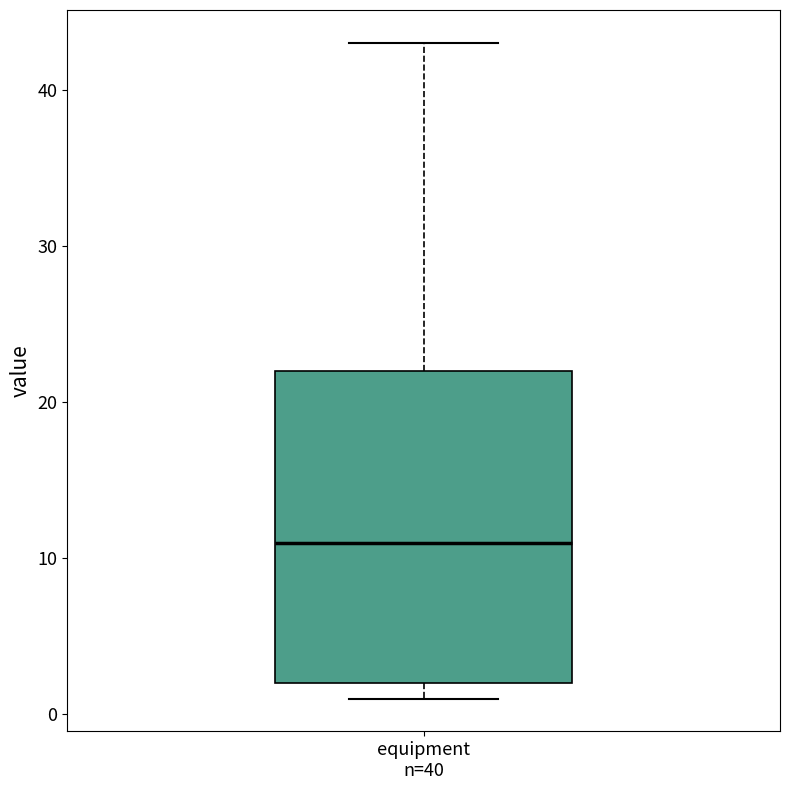

Transcribe this box plot: give where the median line is, the range the box spans, and where the two whiskers end, as read against the y-axis. The values are not printed on the chart, so give them approximately, as read against the axis.

median 11, box 2 to 22, whiskers 1 to 43